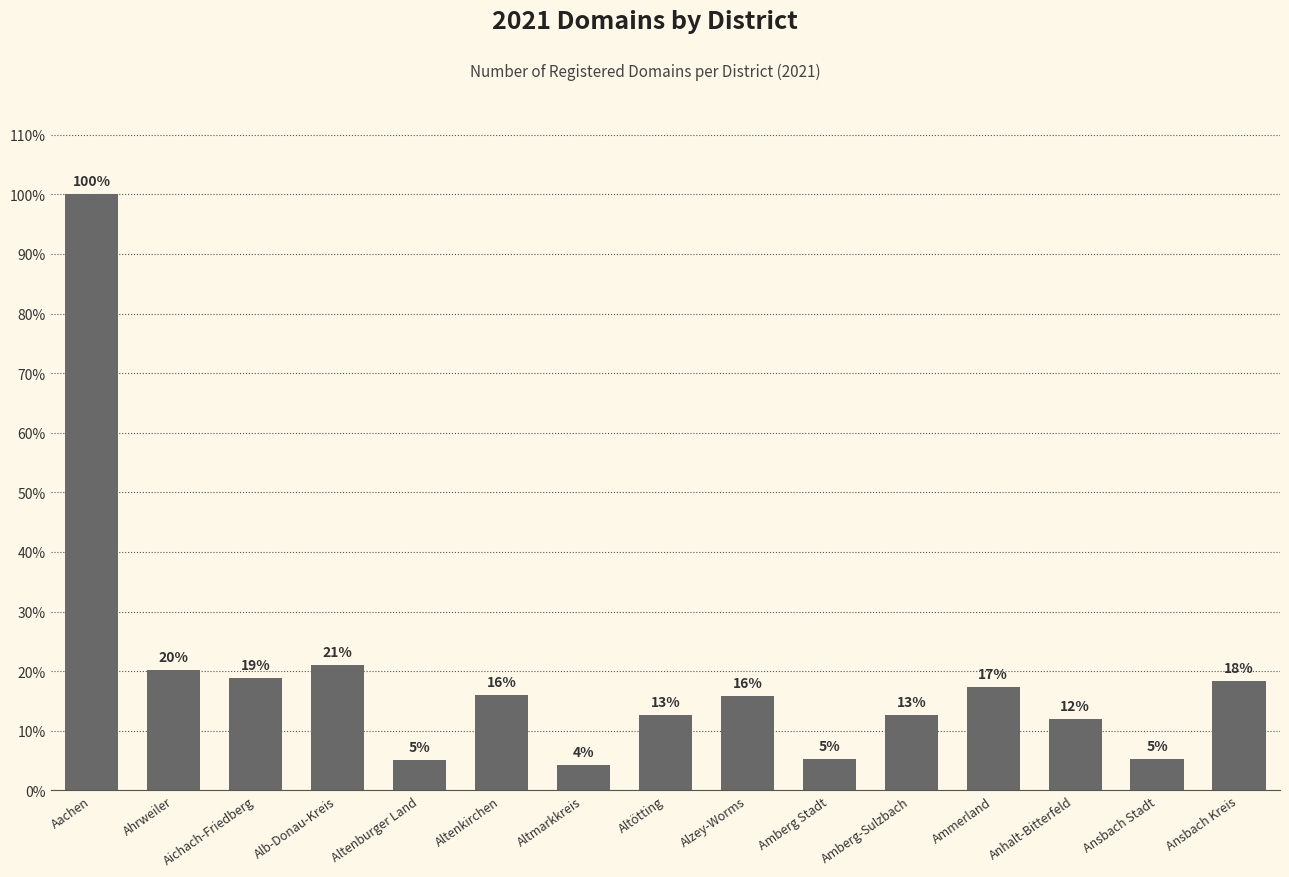

List the labels in order of value, largest first.

Aachen, Alb-Donau-Kreis, Ahrweiler, Aichach-Friedberg, Ansbach Kreis, Ammerland, Altenkirchen, Alzey-Worms, Altötting, Amberg-Sulzbach, Anhalt-Bitterfeld, Amberg Stadt, Ansbach Stadt, Altenburger Land, Altmarkkreis